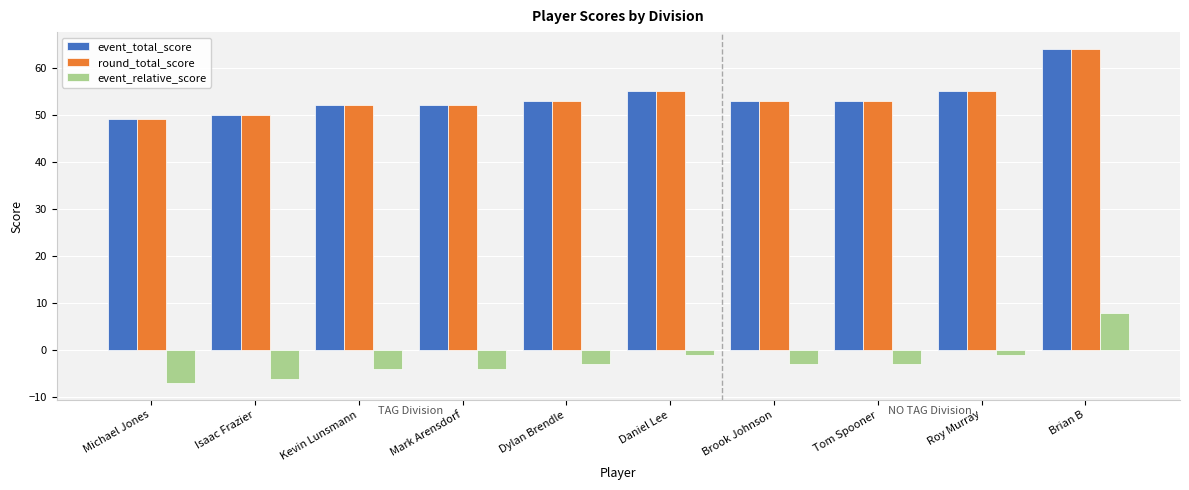

Read the event_relative_score value at Isaac Frazier.

-6